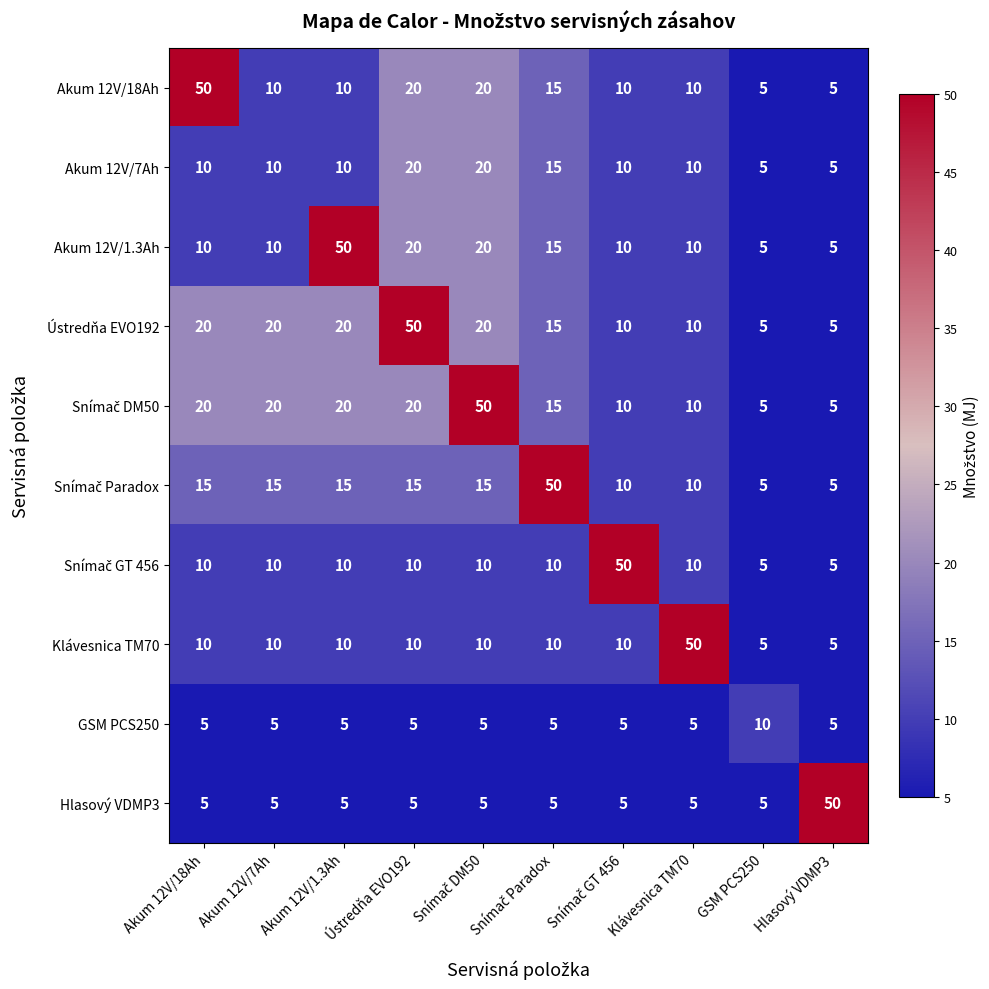

What is the maximum value shown in the chart?

50